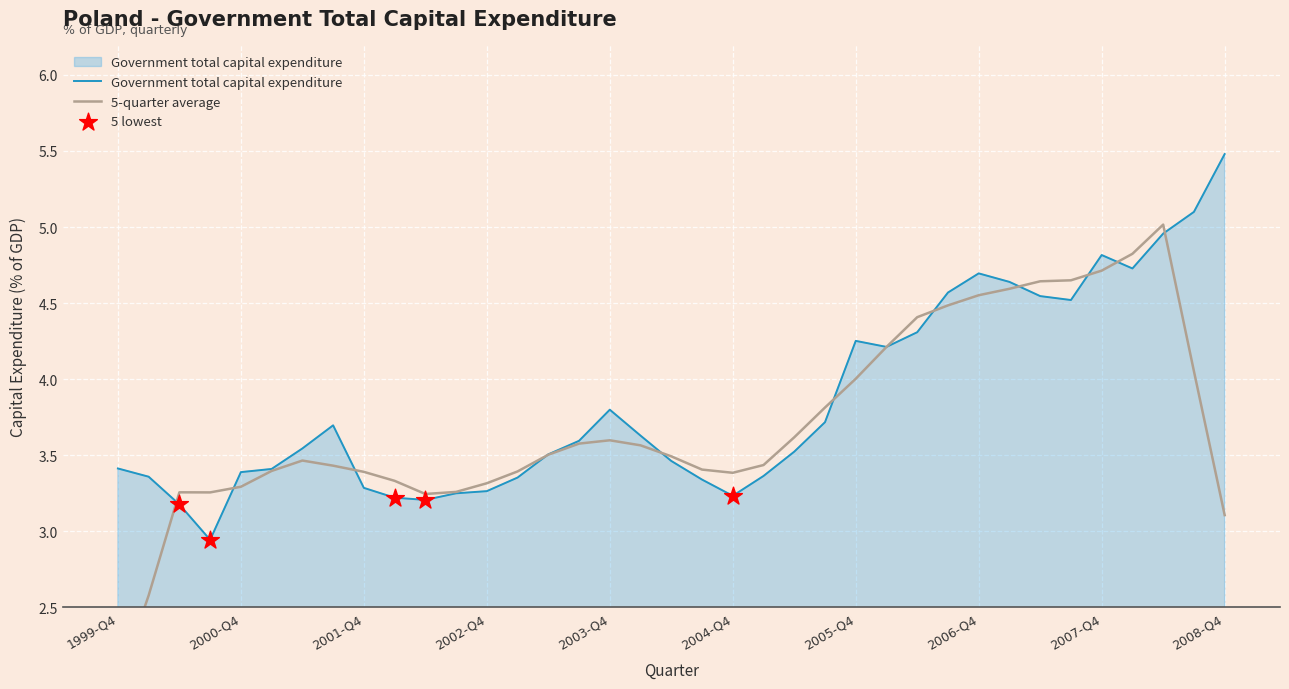

What is the change in value from 2006-Q2 to 2008-Q4?

+1.2